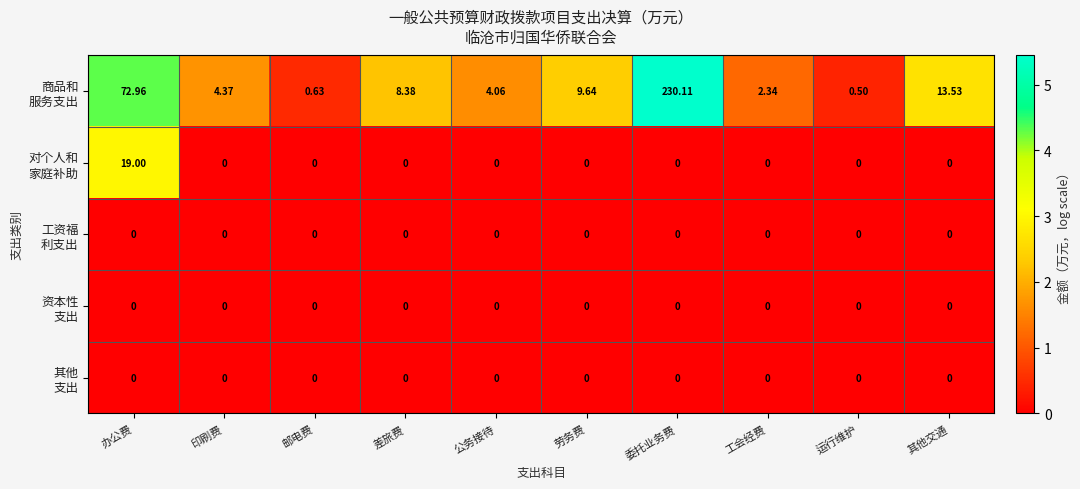

At which category does the chart reach its peak across all series?

委托业务费